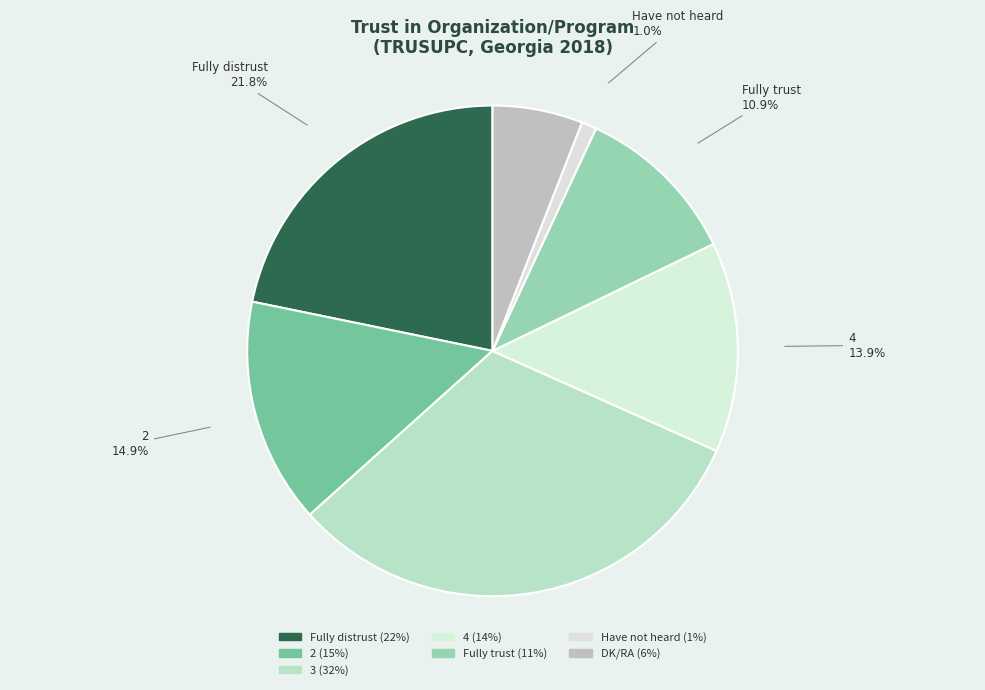

Which has a higher value, 4 or DK/RA?

4